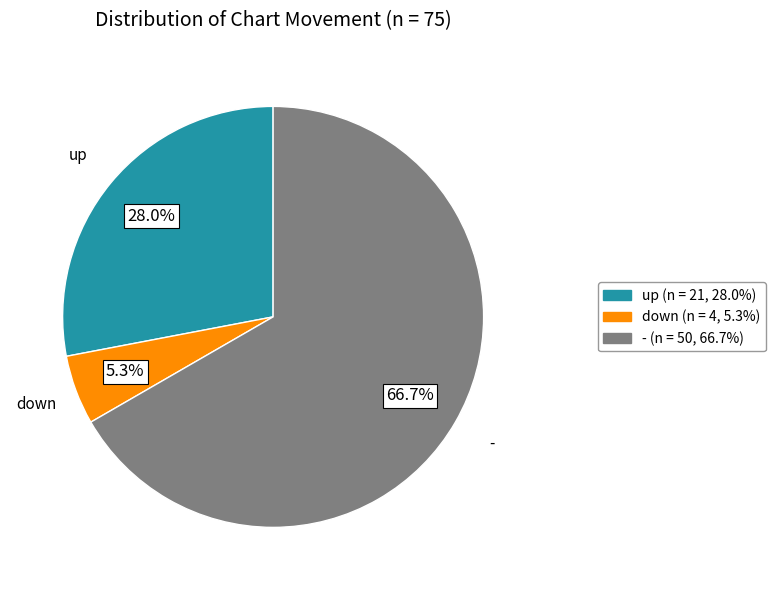

The up slice represents 28% of the pie. True or false?

True